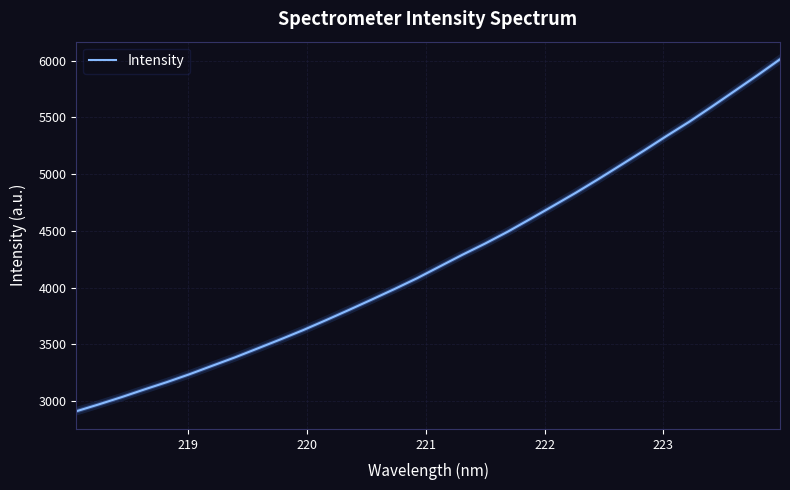

What is the maximum value shown in the chart?

6011.8